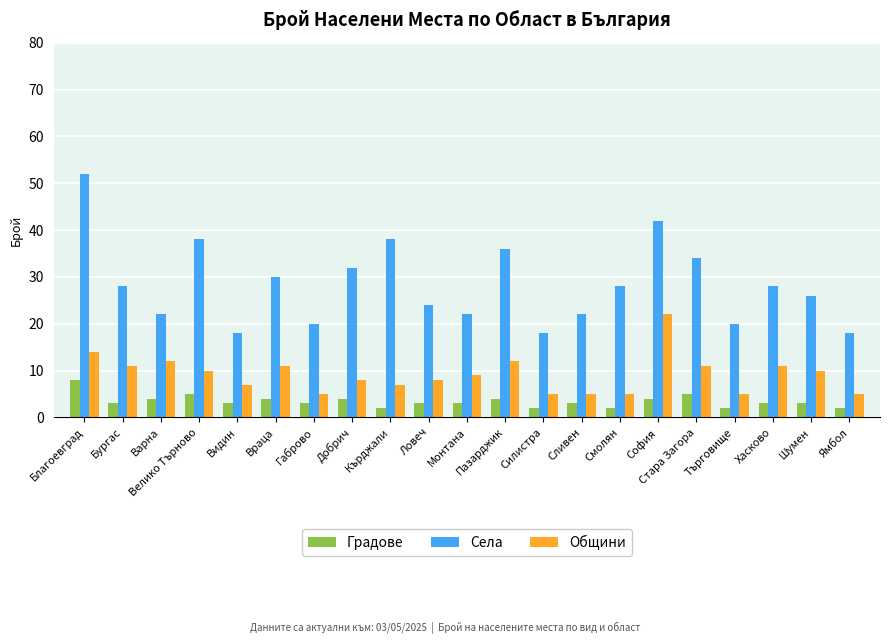

Reading left to right, transcribe all the data shown in this chart.

Градове: 8	3	4	5	3	4	3	4	2	3	3	4	2	3	2	4	5	2	3	3	2
Села: 52	28	22	38	18	30	20	32	38	24	22	36	18	22	28	42	34	20	28	26	18
Общини: 14	11	12	10	7	11	5	8	7	8	9	12	5	5	5	22	11	5	11	10	5